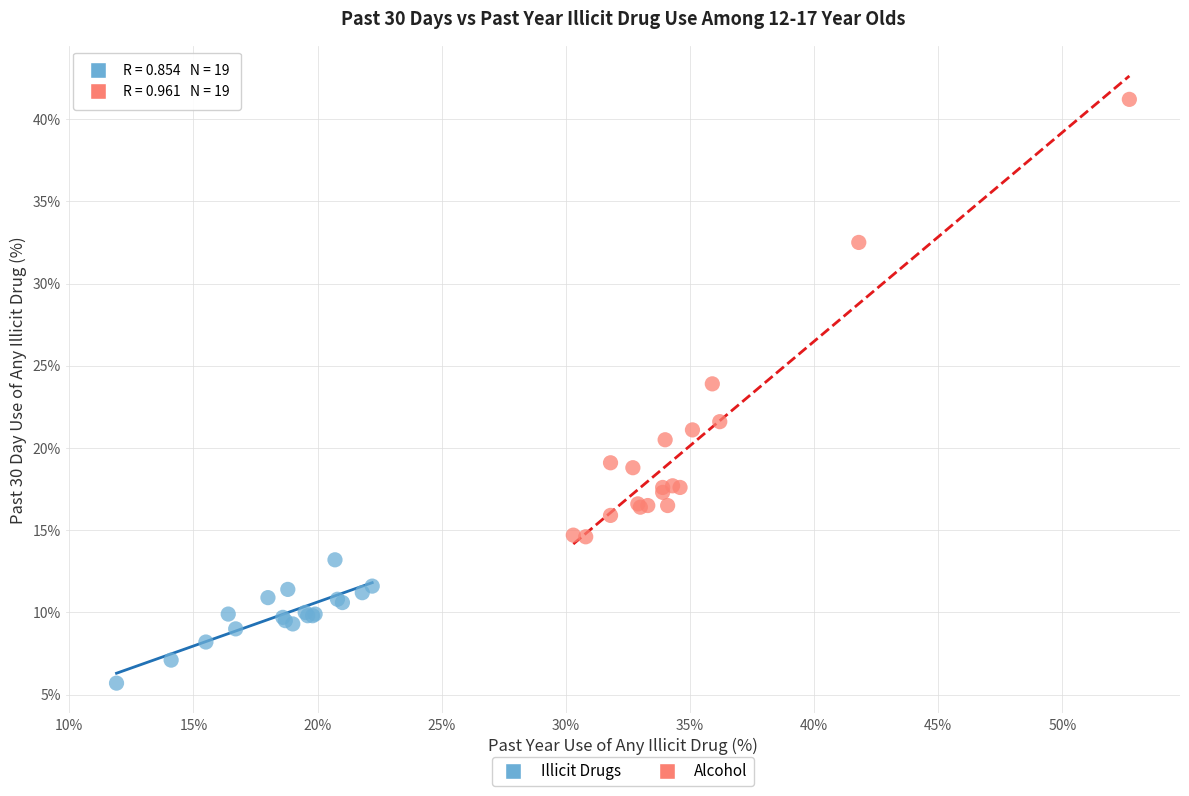

Which series contains the highest Y value?

Alcohol